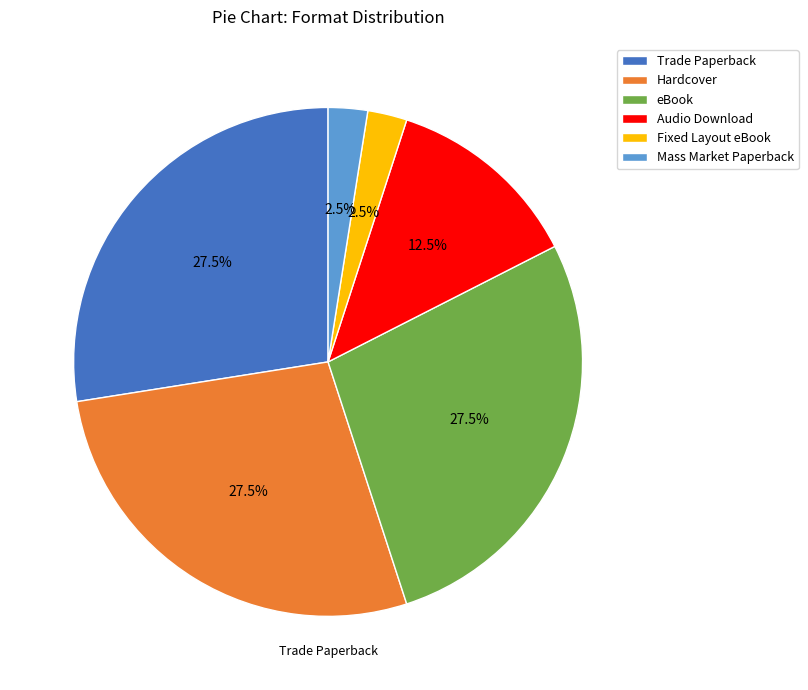

Which has a higher value, Audio Download or Fixed Layout eBook?

Audio Download